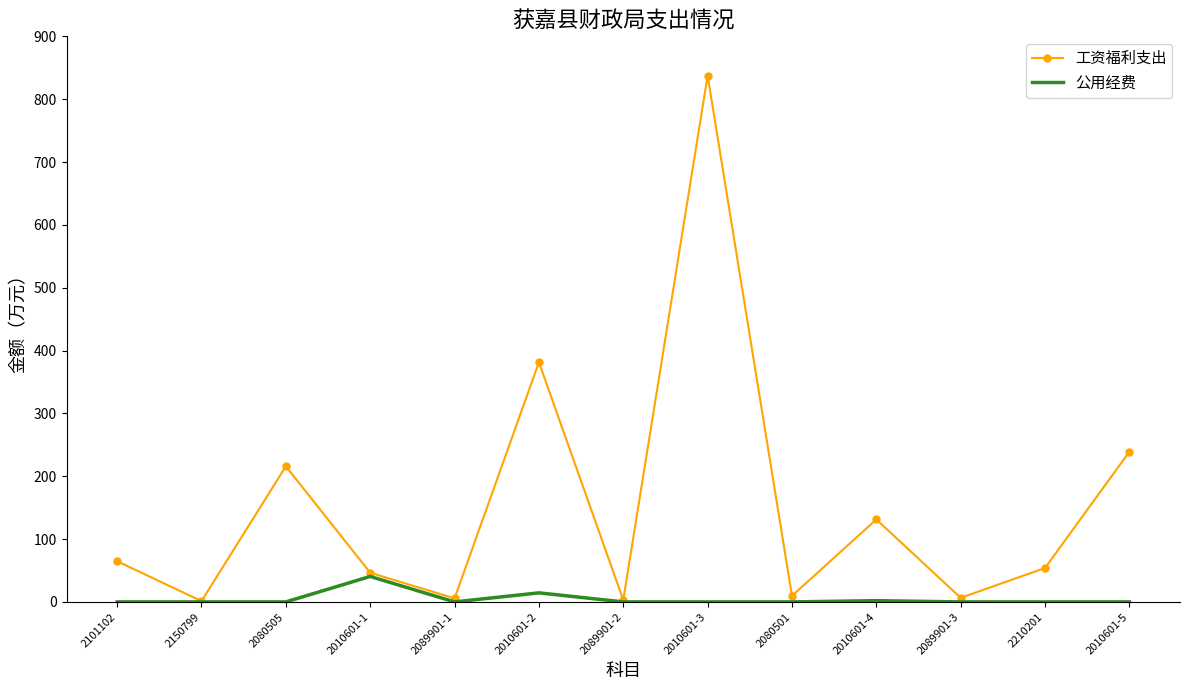

Which series has the widest spread of values?

工资福利支出